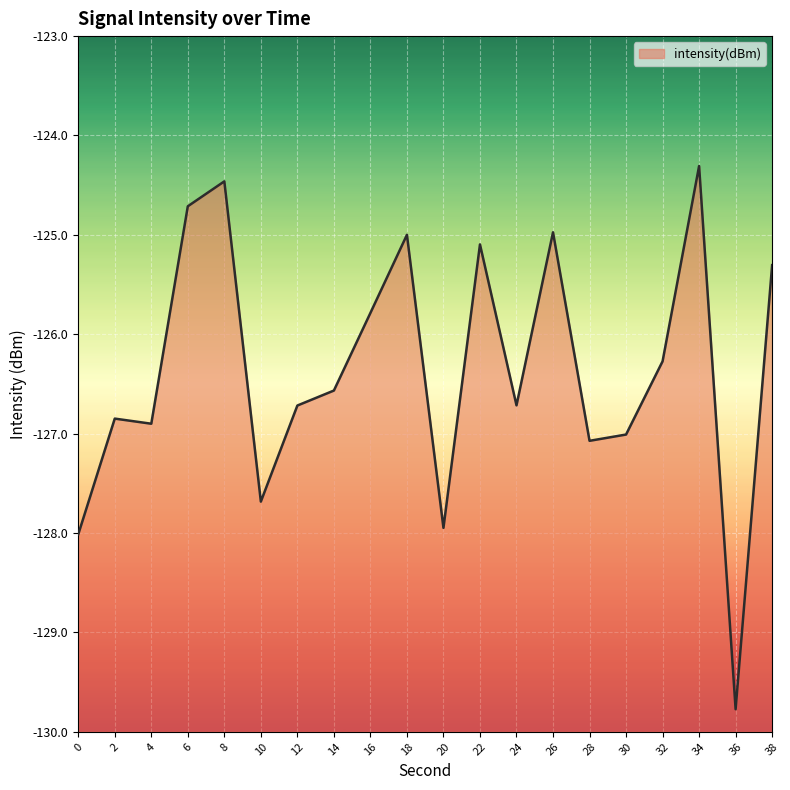

What is the average value?

-126.4